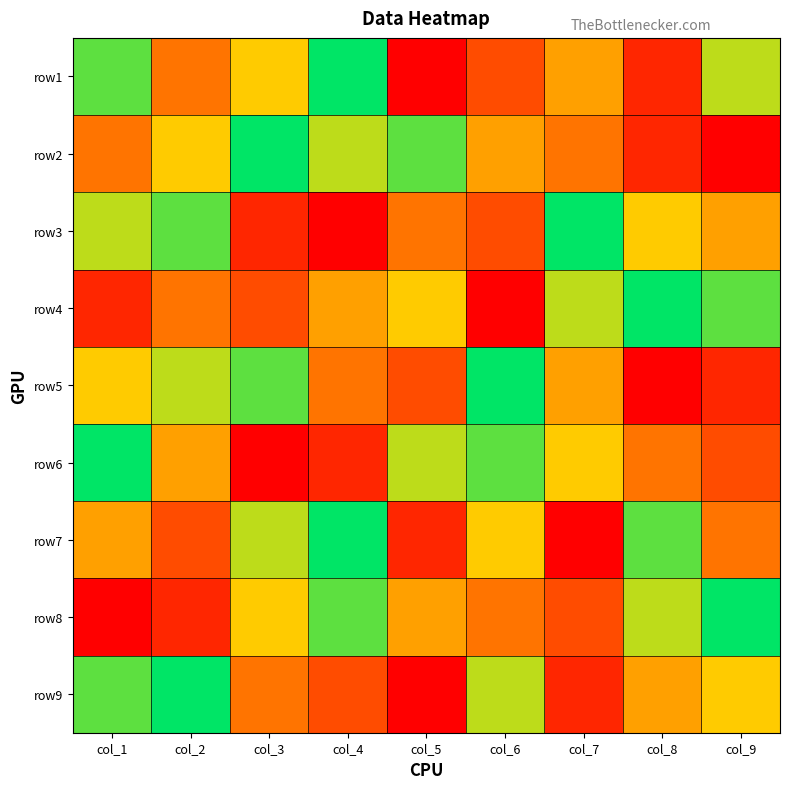

Which series has the largest total across all categories?

row2